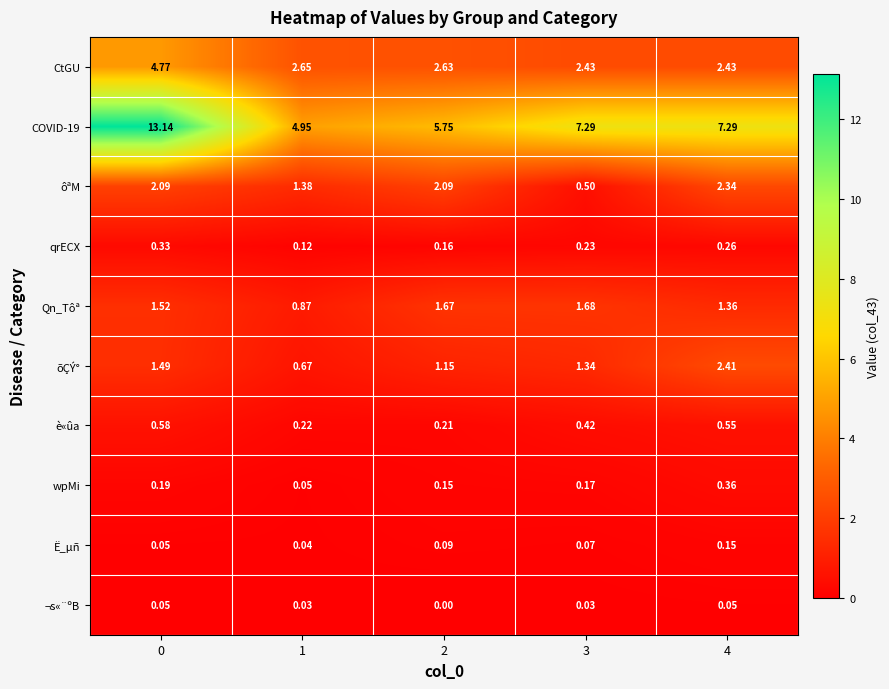

Is the value of wpMi at 1 greater than the value of õÇÝ° at 0?

No